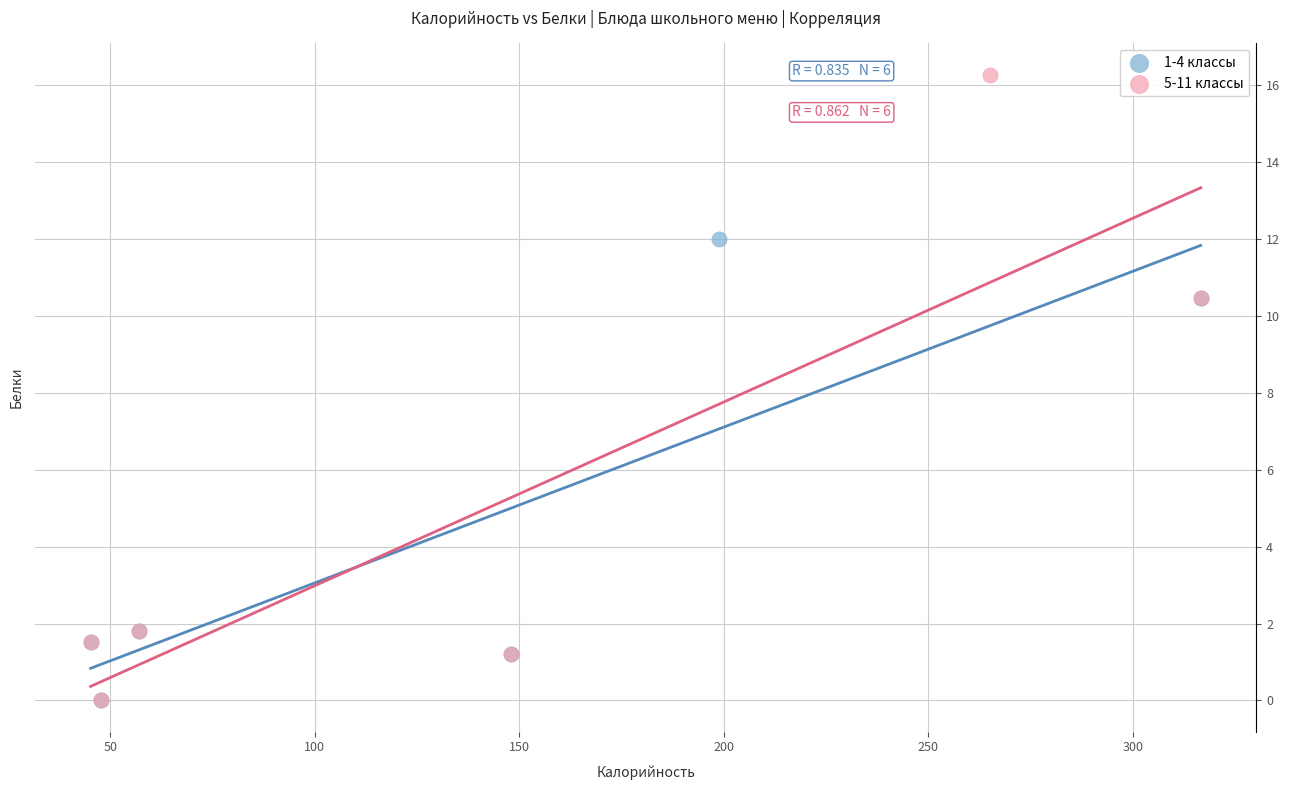

Which series contains the highest Y value?

5-11 классы